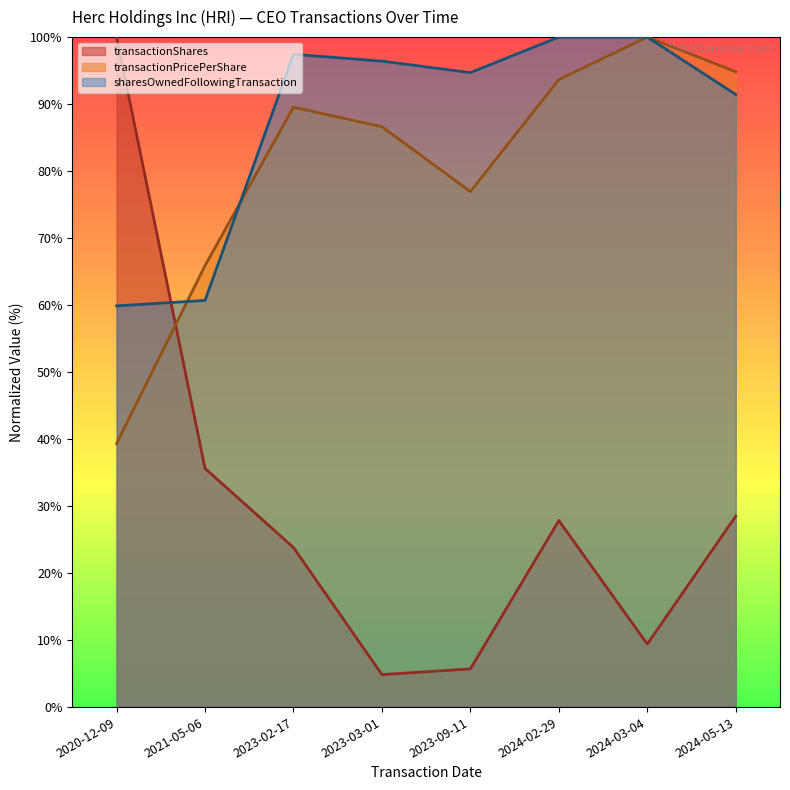

Reading right to left, what are all the values shown in this chart?

transactionShares: 2024-05-13=28.5	2024-03-04=9.4	2024-02-29=27.8	2023-09-11=5.7	2023-03-01=4.8	2023-02-17=23.8	2021-05-06=35.6	2020-12-09=100.0
transactionPricePerShare: 2024-05-13=94.8	2024-03-04=100.0	2024-02-29=93.7	2023-09-11=76.9	2023-03-01=86.6	2023-02-17=89.5	2021-05-06=65.9	2020-12-09=39.3
sharesOwnedFollowingTransaction: 2024-05-13=91.4	2024-03-04=100.0	2024-02-29=100.0	2023-09-11=94.7	2023-03-01=96.4	2023-02-17=97.4	2021-05-06=60.7	2020-12-09=59.9